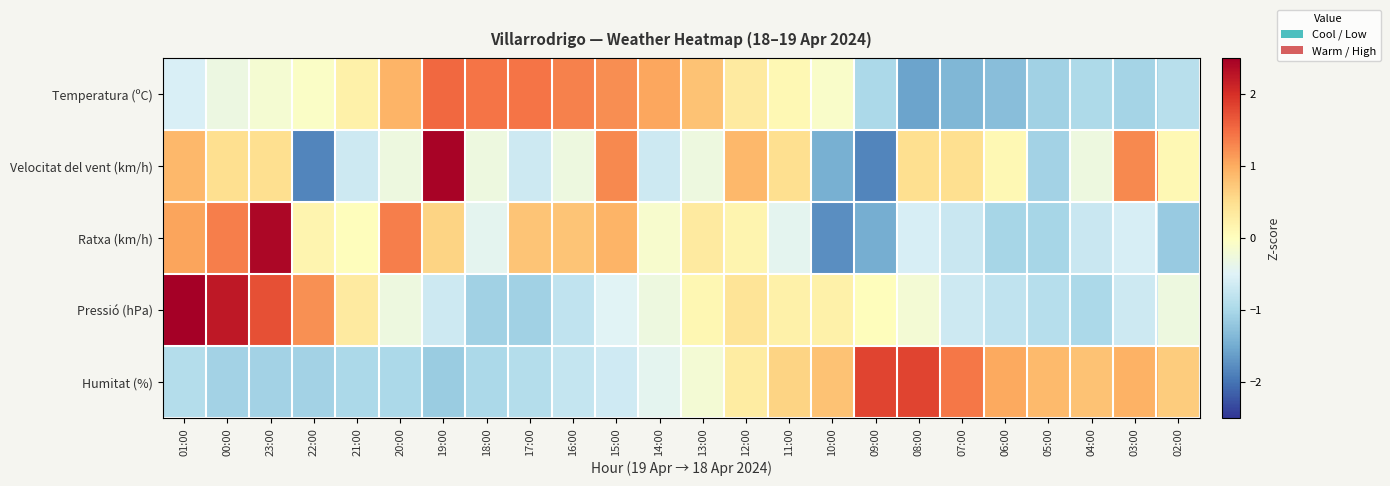

Which series has the largest total across all categories?

Pressió (hPa)